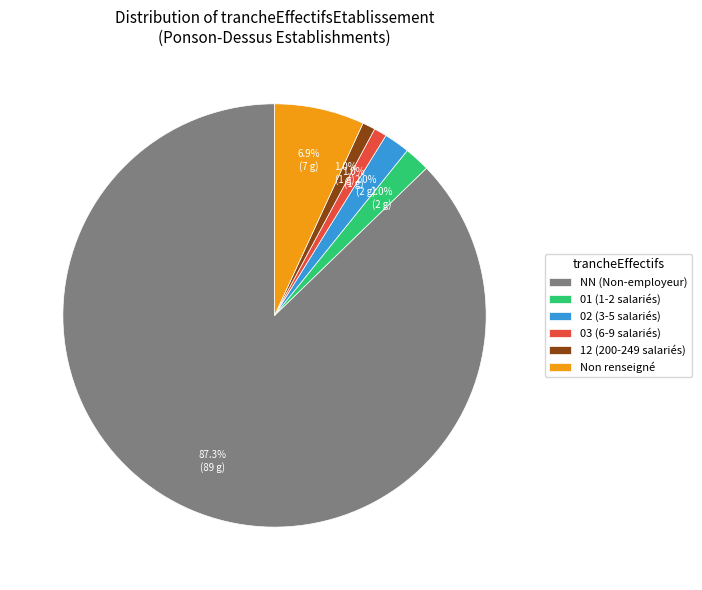

Count the number of slices in the pie.

6